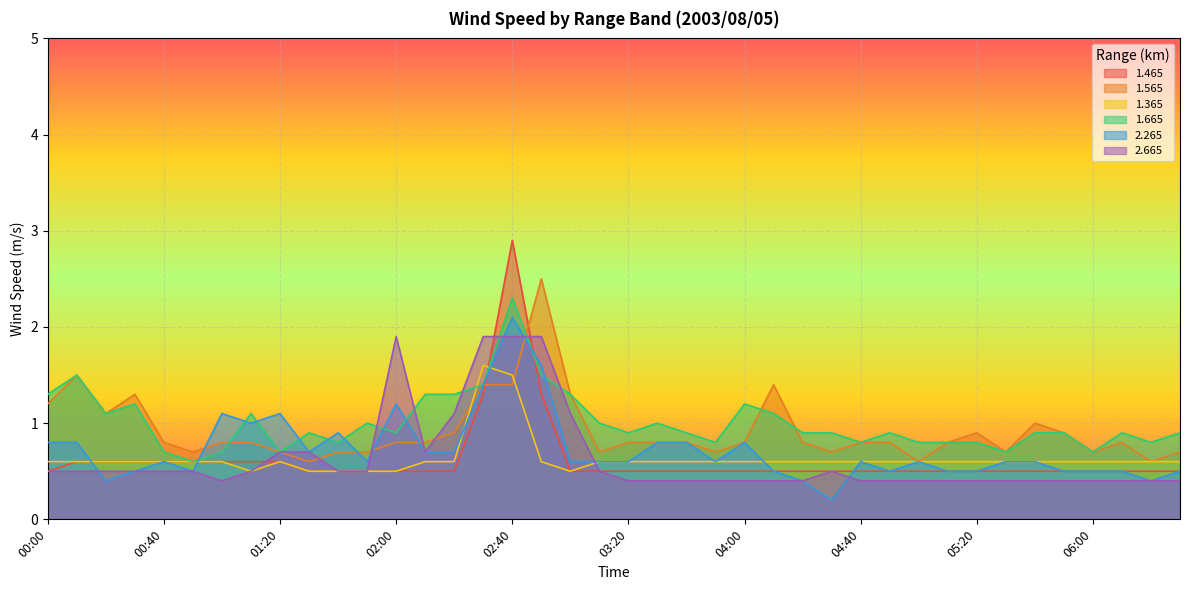

True or false: 2.665 has more than 1 points higher than both neighbors.

True